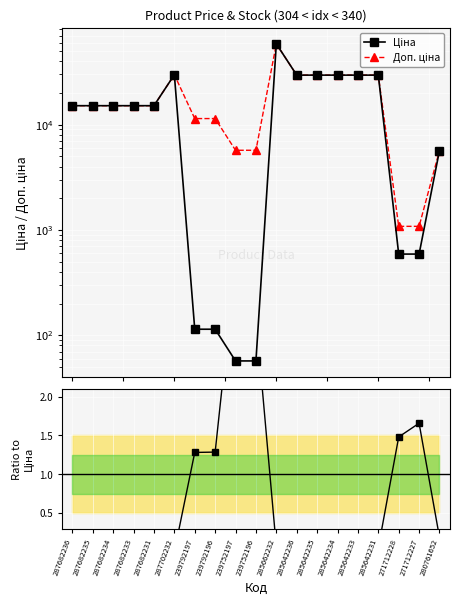

Count the number of categories in the chart.

19